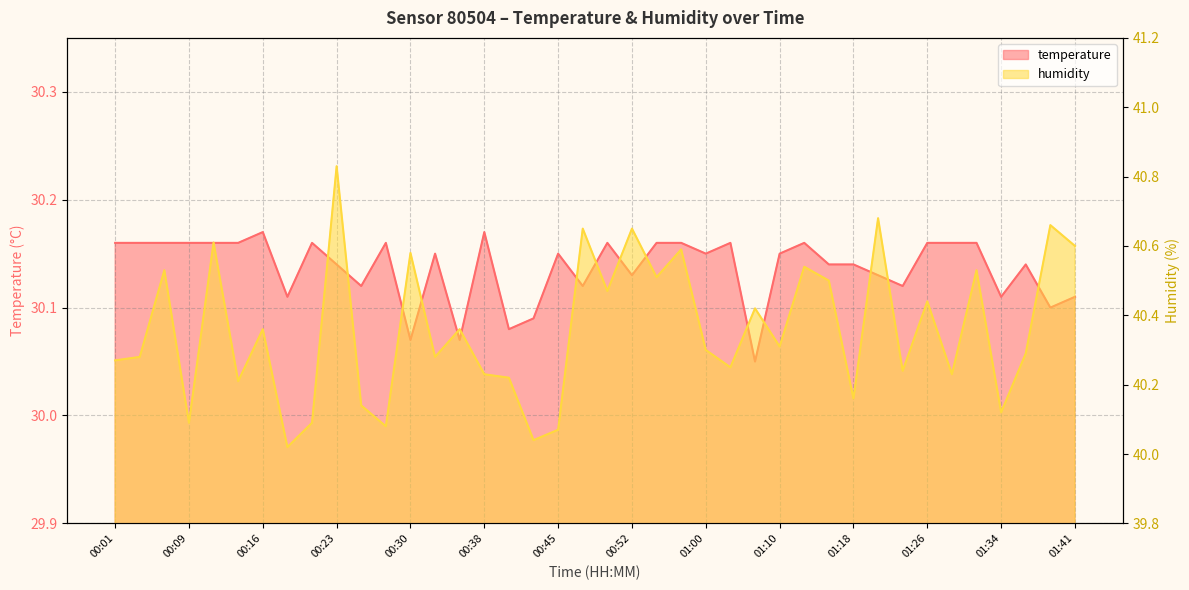

Which series has the largest total across all categories?

humidity